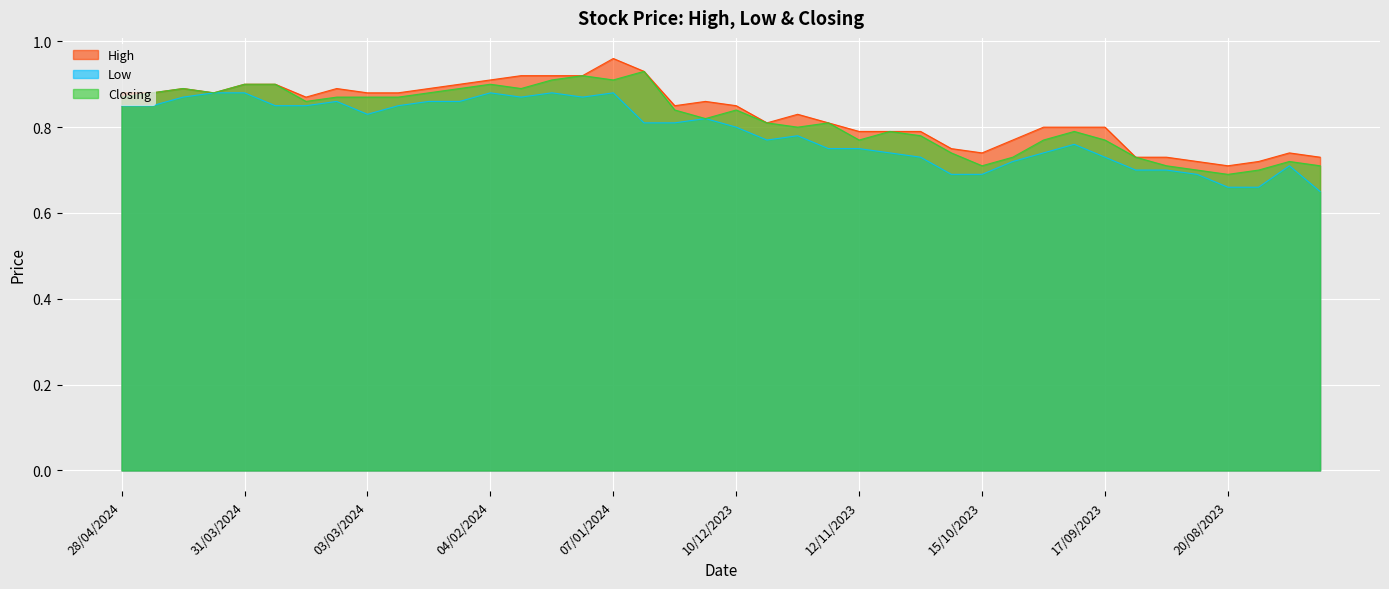

True or false: Low has a value of 0.7 at 22/10/2023.

True